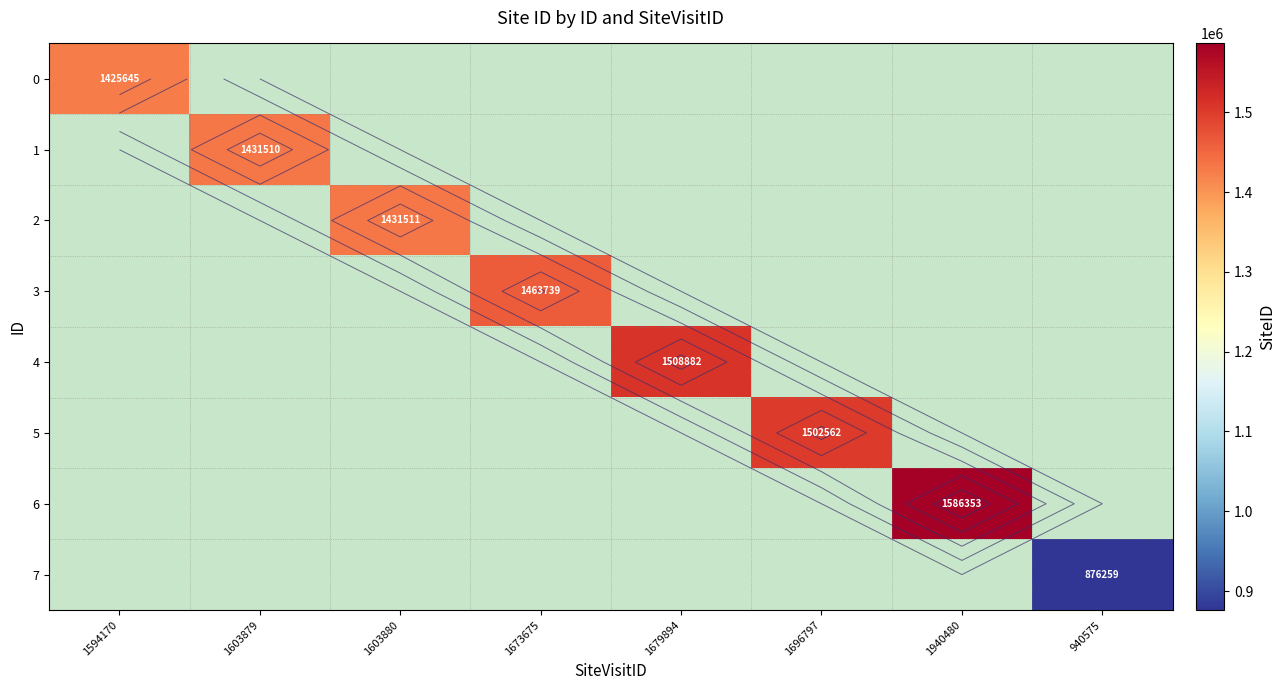

How many series are shown in this chart?

8